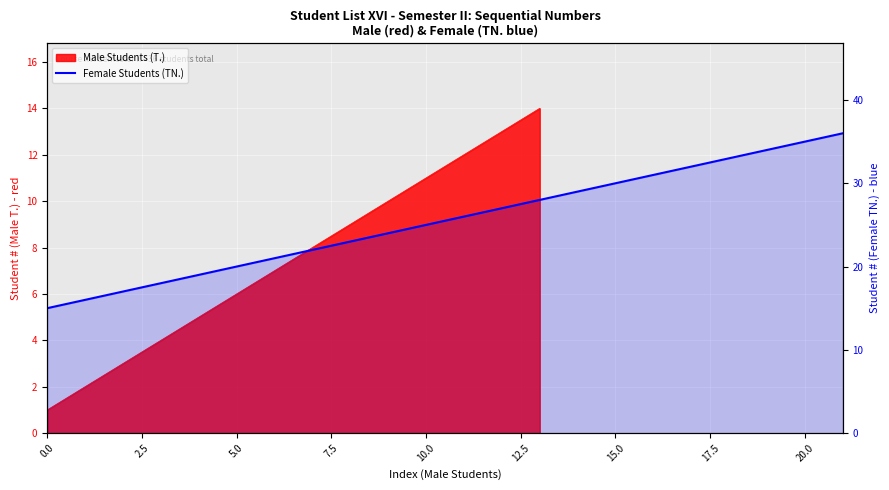

Where does the data first go above 26?

12